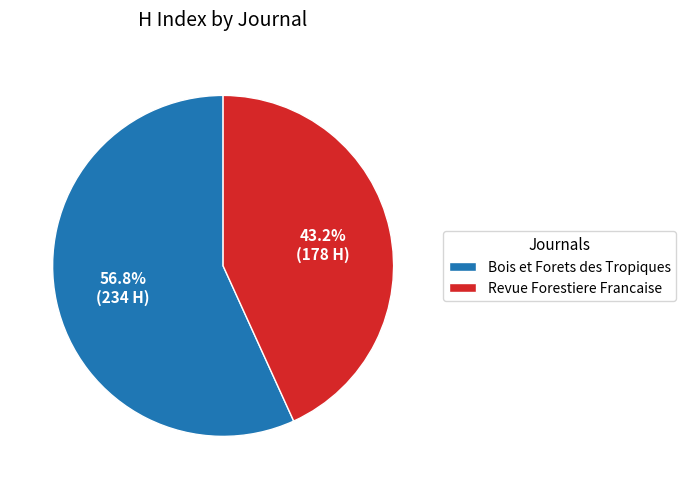

Which slice represents more than half of the pie?

Bois et Forets des Tropiques